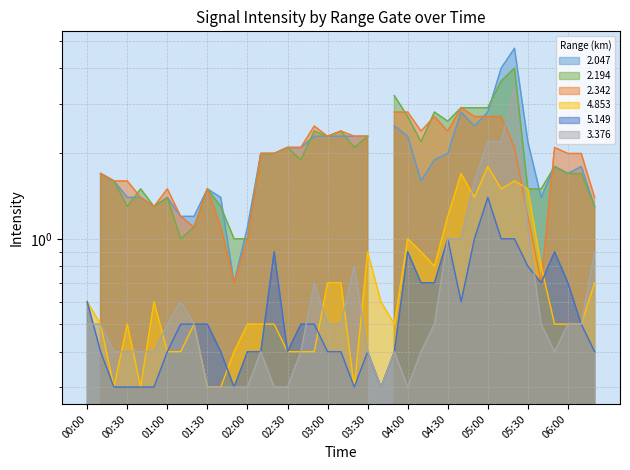

The value of 4.853 at 05:50 is 0.3. True or false?

False